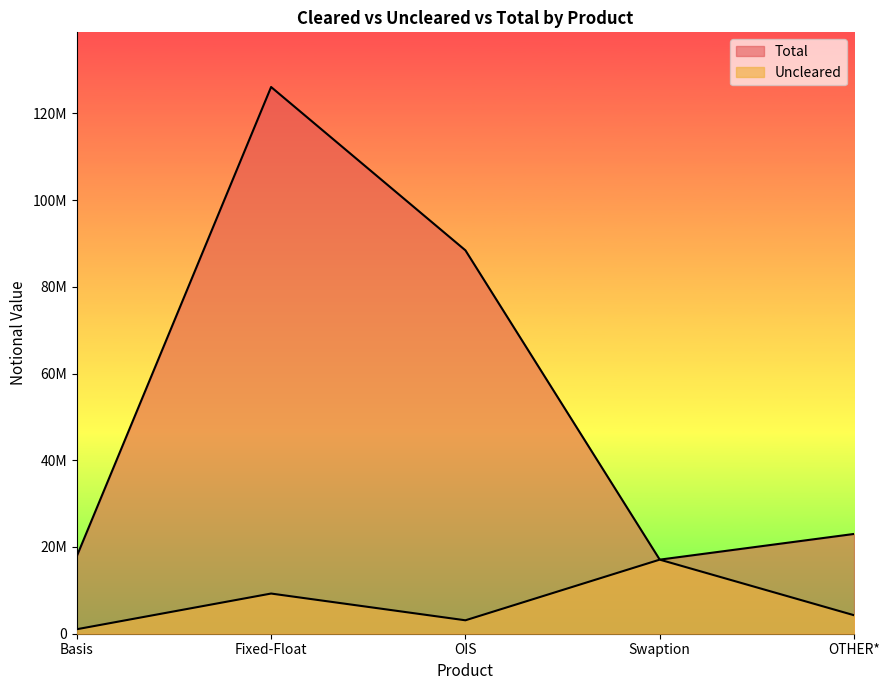

At which category does Uncleared reach its first local valley?

OIS